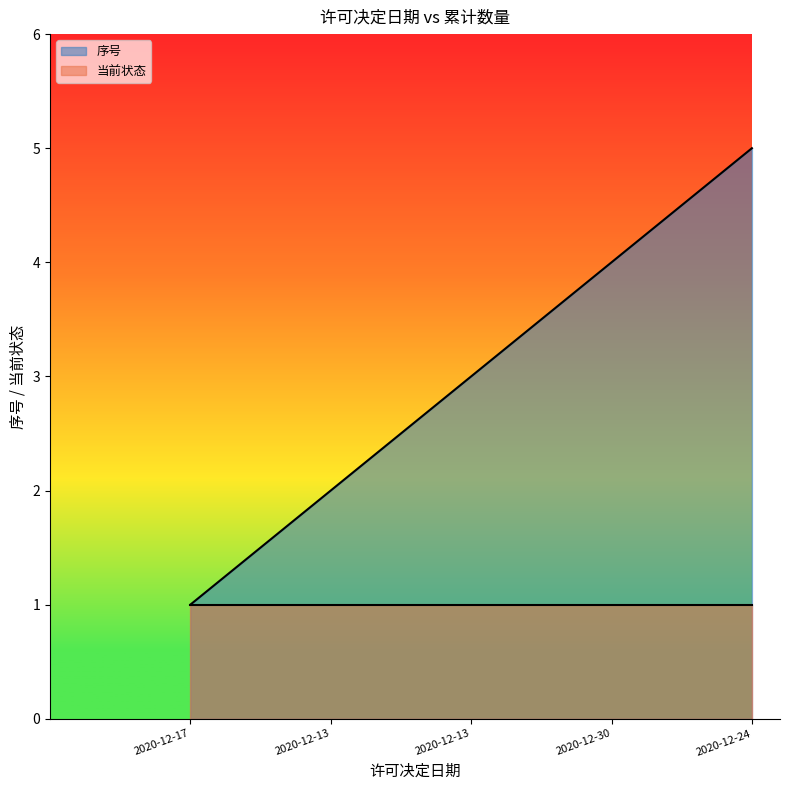

What is the label of the 3rd point from the right?

2020-12-13